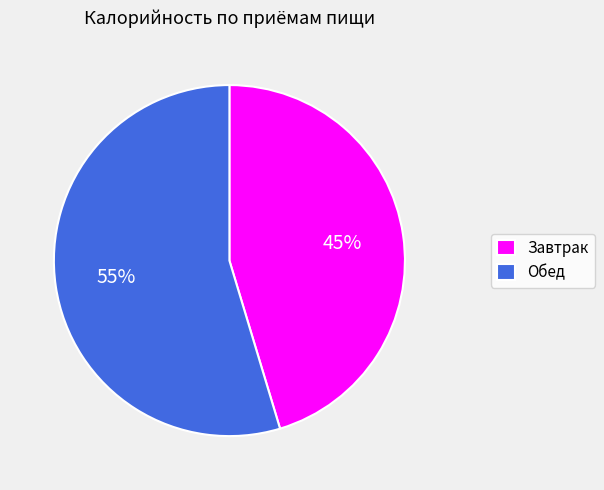

Is the sum of Обед and Завтрак greater than half?

Yes